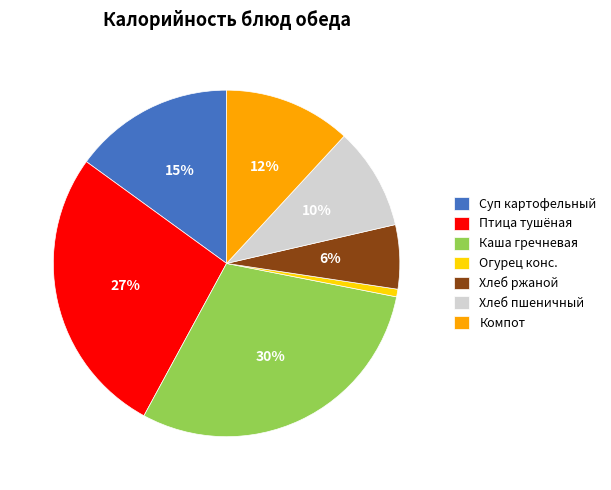

To the nearest percent, what is the difference between the largest and smallest slice percentages?

29%